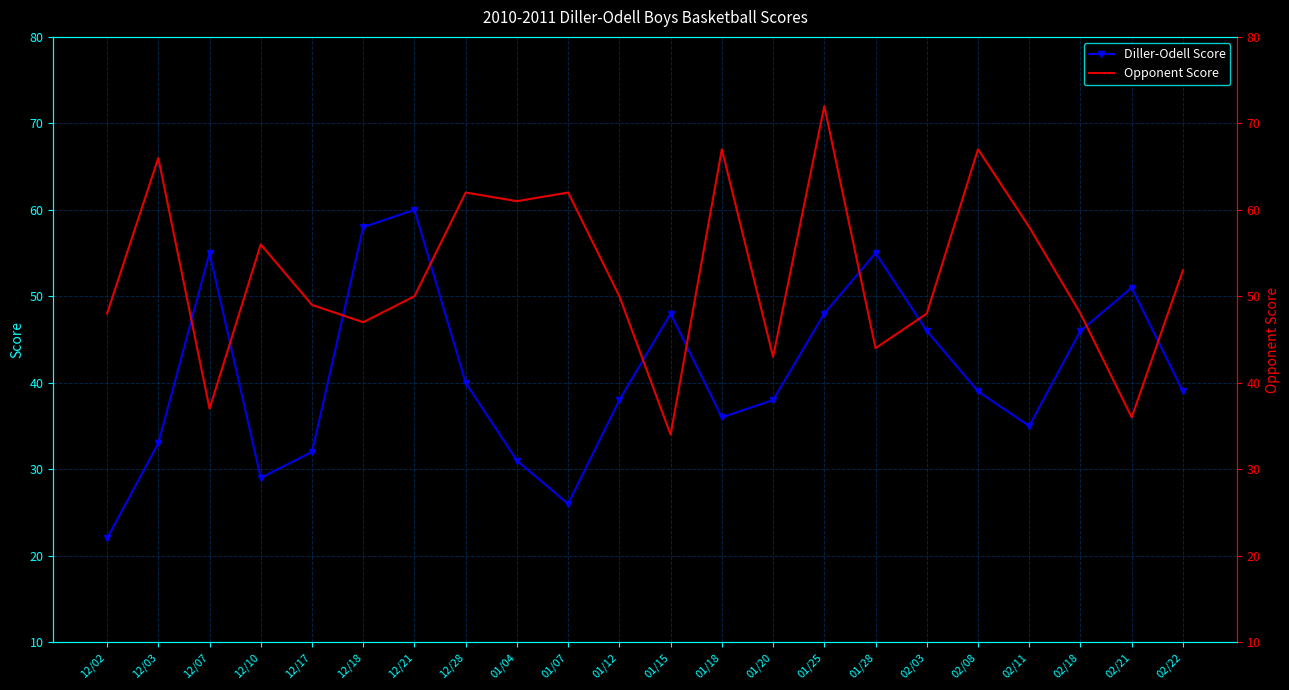

In Diller-Odell Score, how many points are higher than both neighbors (excluding endpoints)?

5